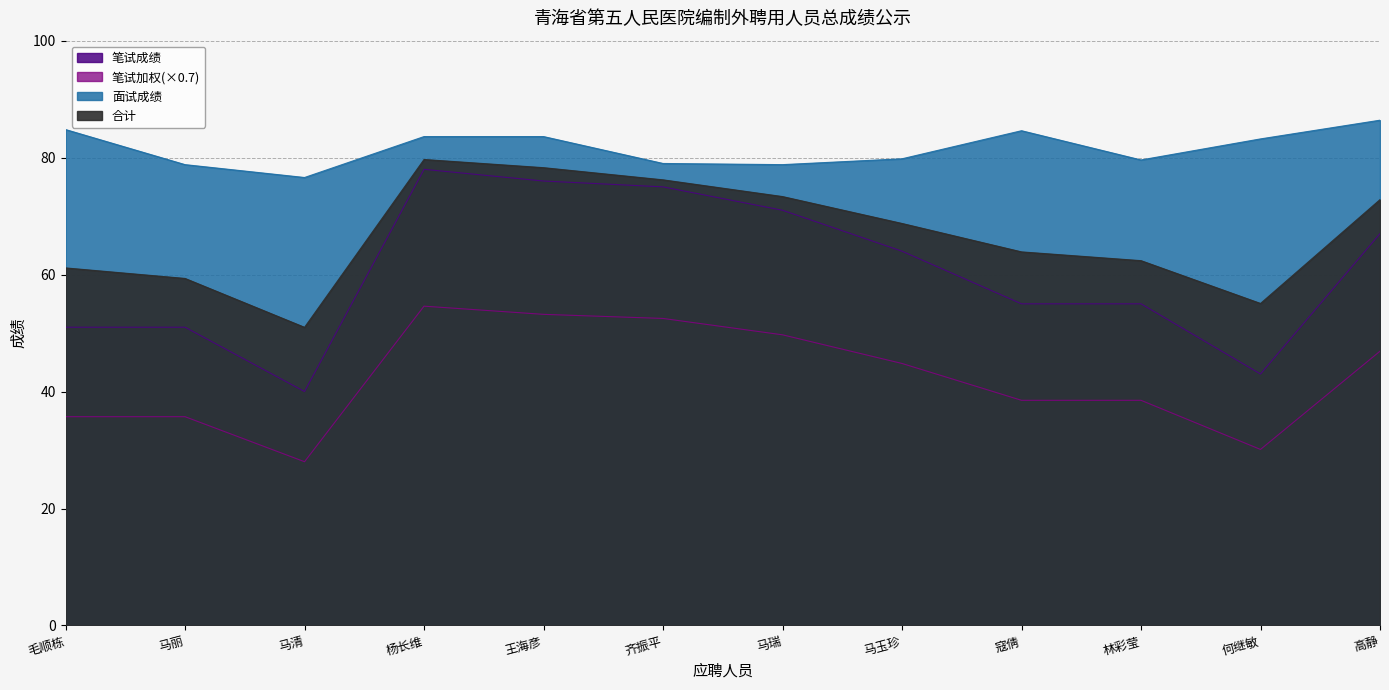

How many data points does each series have?

12